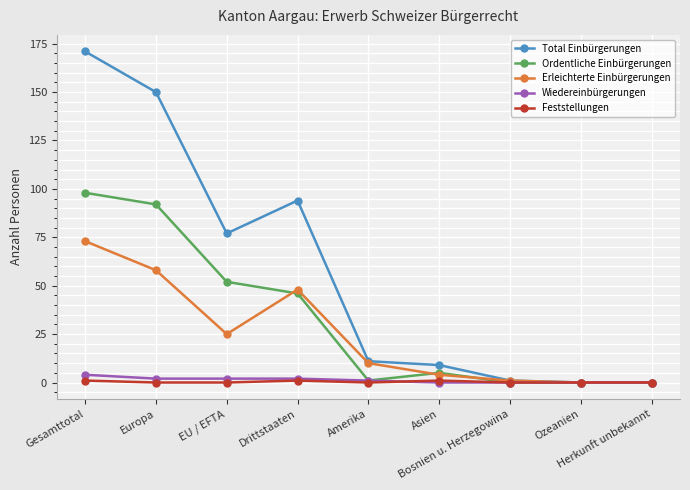

What position from the left is Amerika?

5